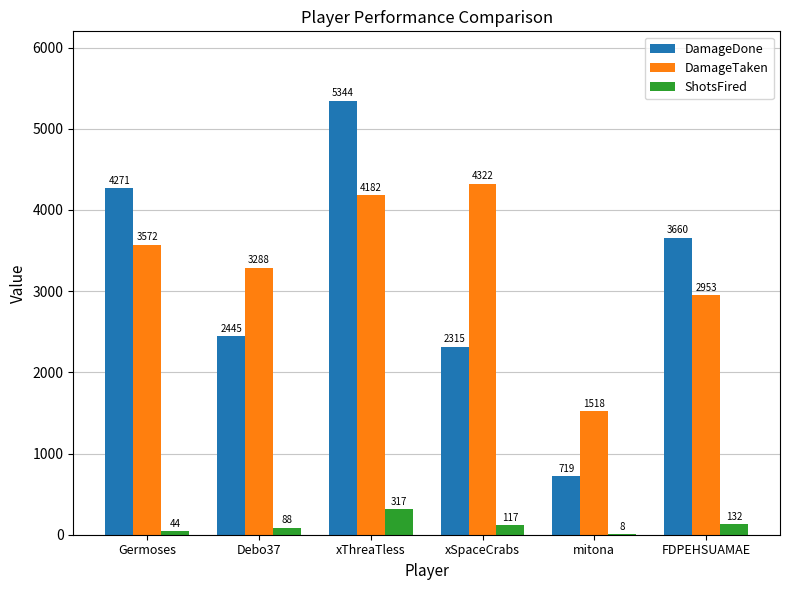

Which series has the largest range (max minus min)?

DamageDone